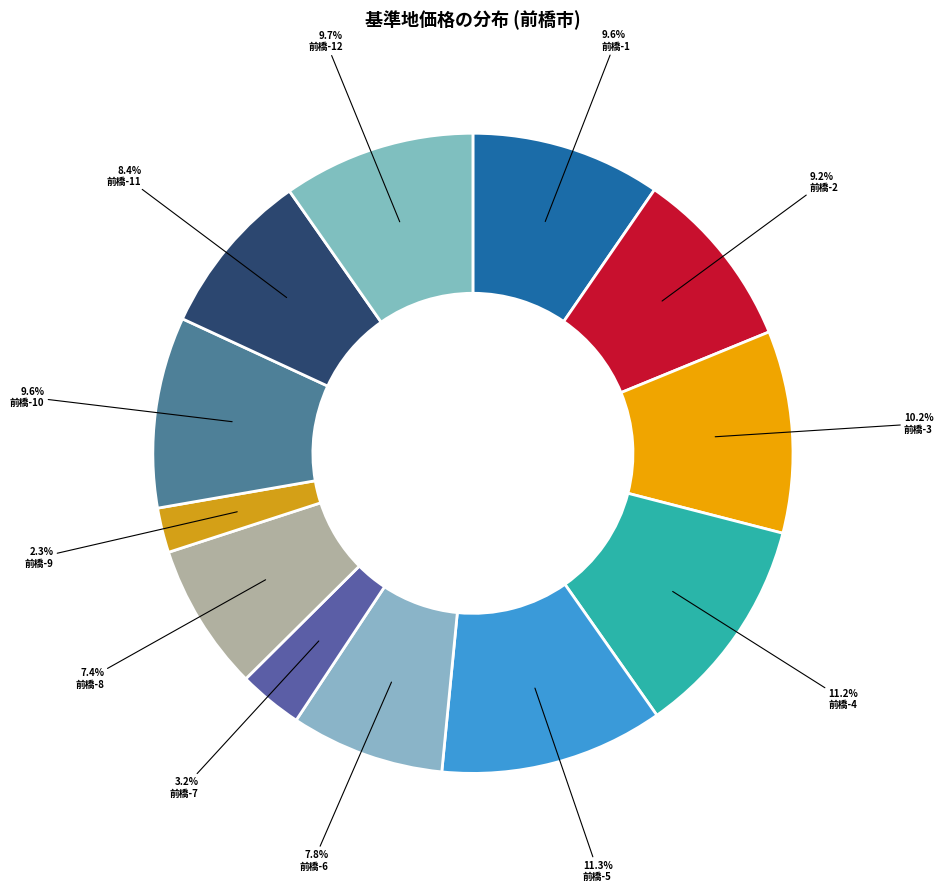

Count the number of slices in the pie.

12